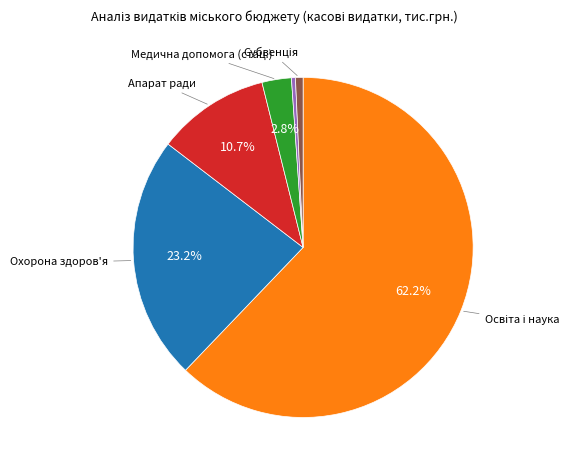

To the nearest percent, what is the difference between the largest and smallest slice percentages?

62%